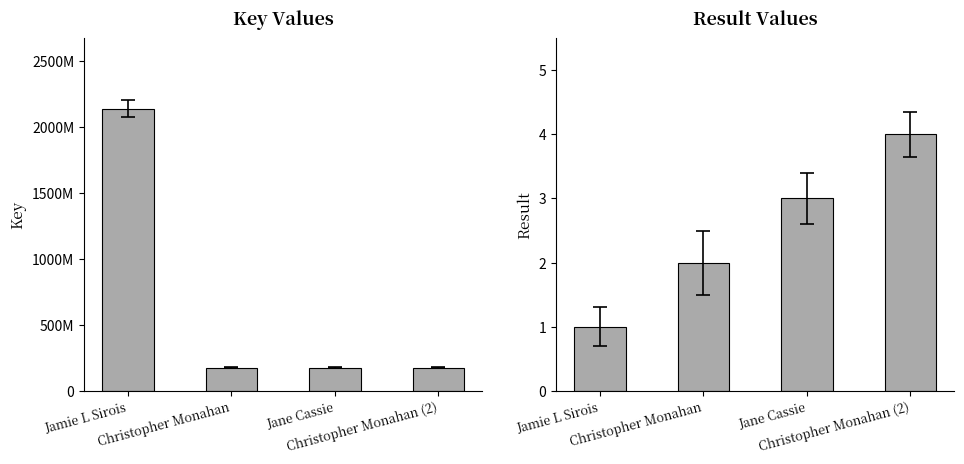

Between Christopher Monahan (2) and Jamie L Sirois, which is larger?

Jamie L Sirois